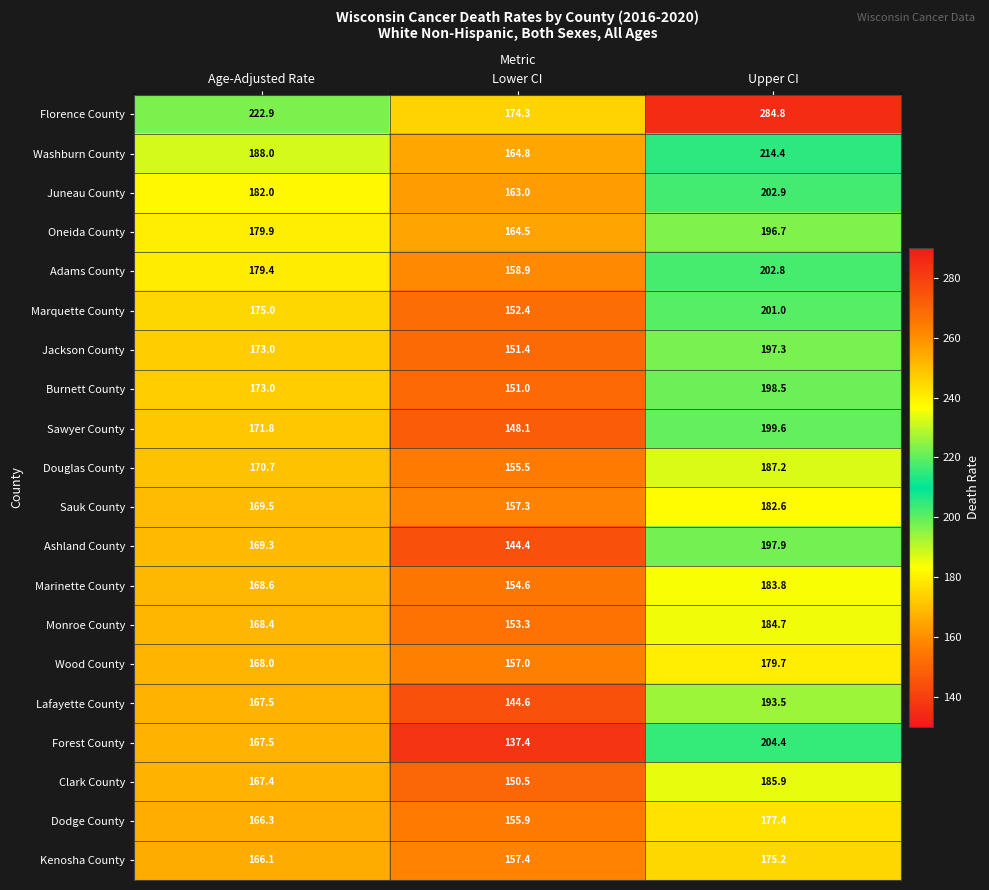

What is the sum of the Florence County values at Lower CI and Upper CI?

459.1